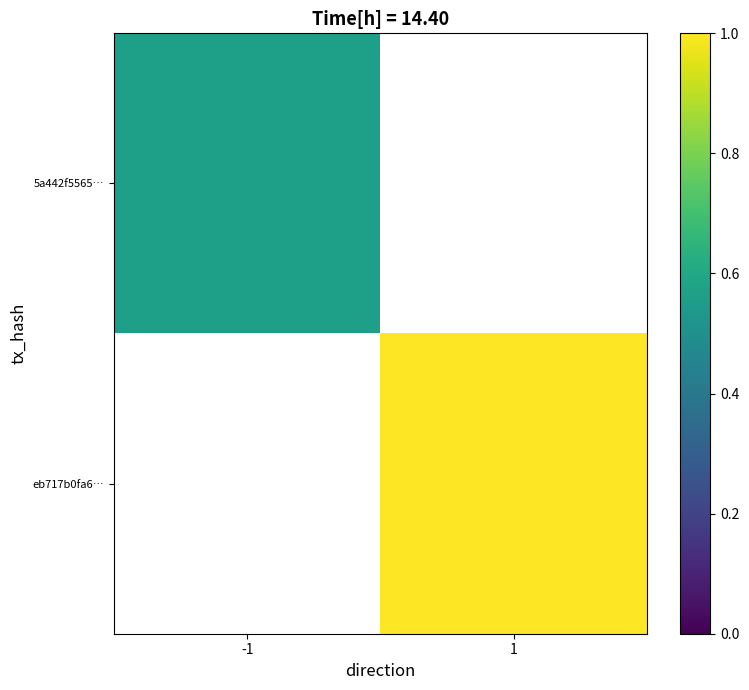

How many distinct data groups are displayed?

2